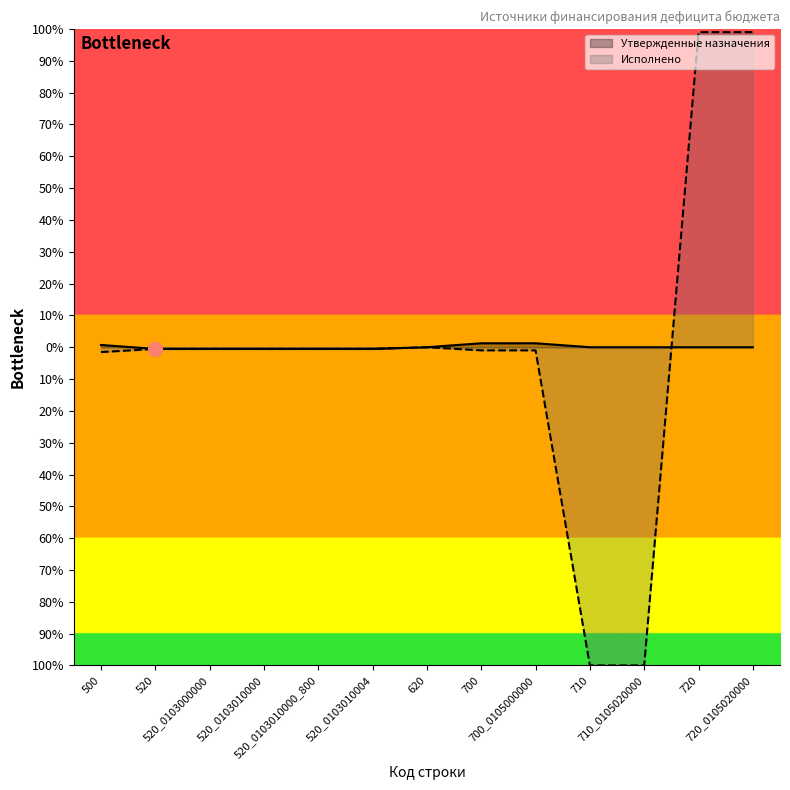

Which category has the lowest value across all series?

710